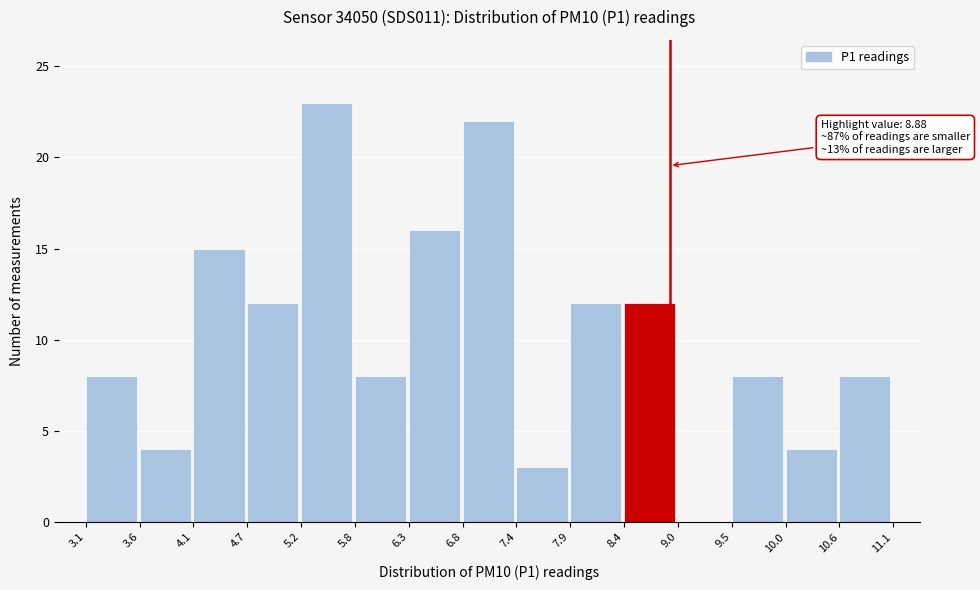

Which range on the x-axis has the tallest bar?

5.2 to 5.8